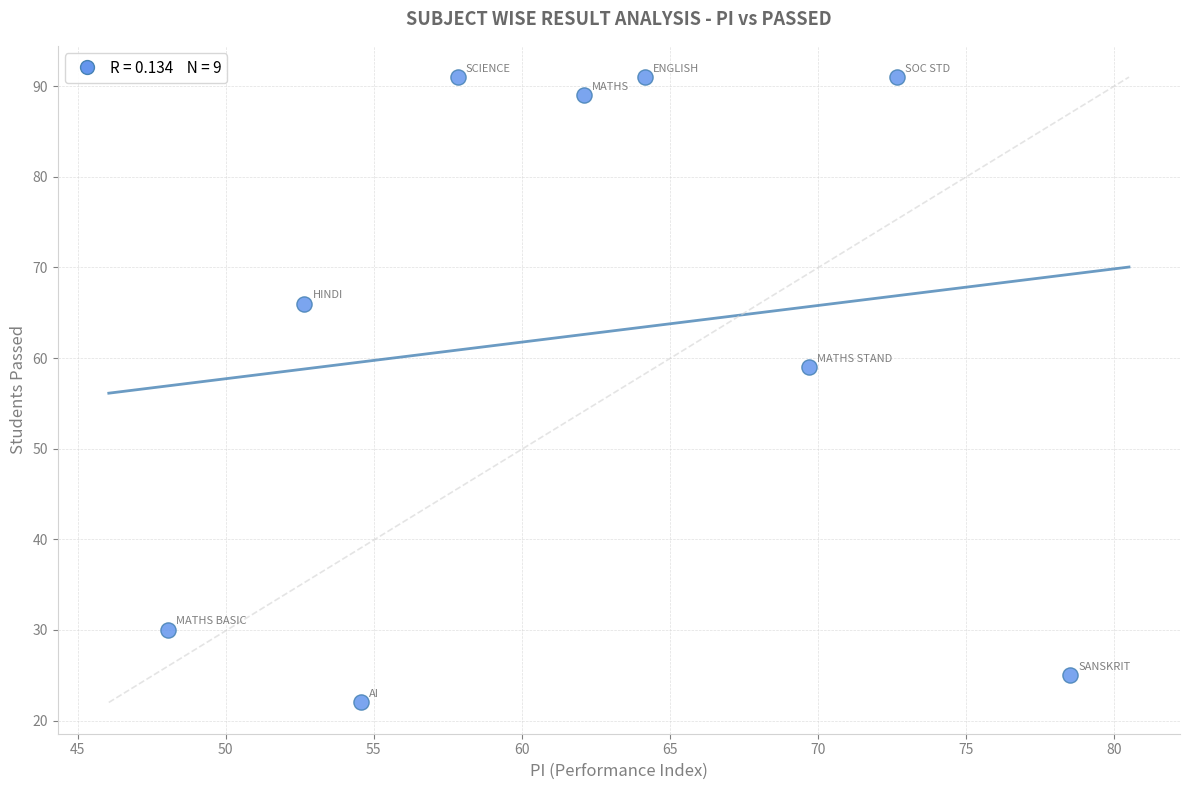

What Y value in the scatter plot is closest to 56?

59